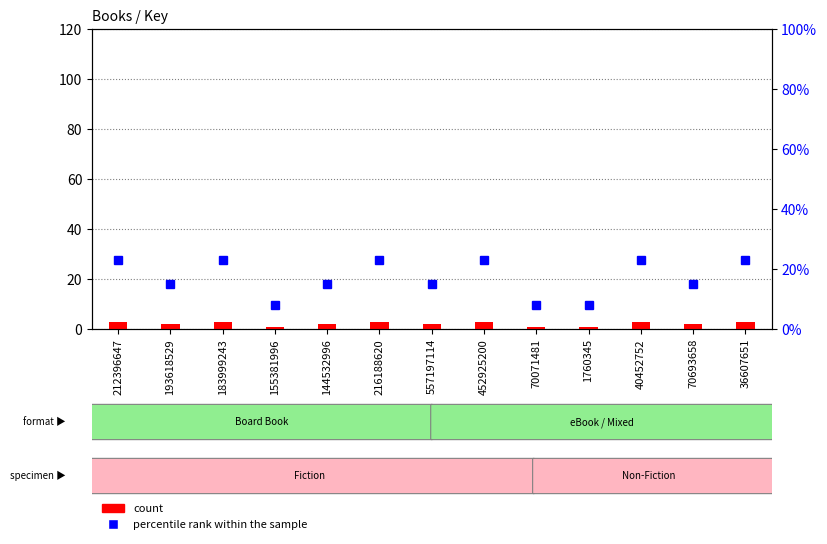

How many bars are there in total?

13